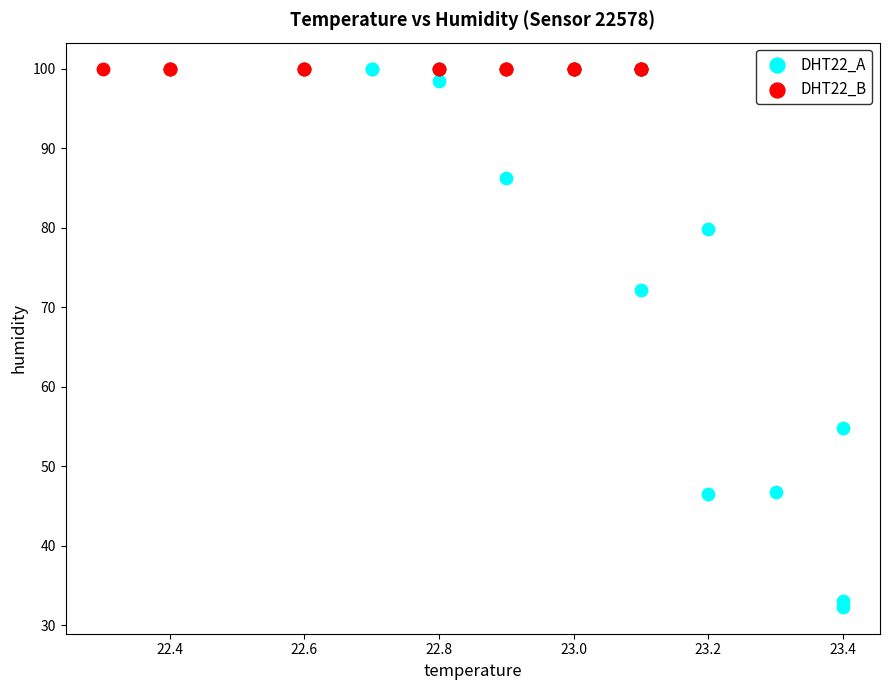

Which series reaches the minimum Y coordinate?

DHT22_A